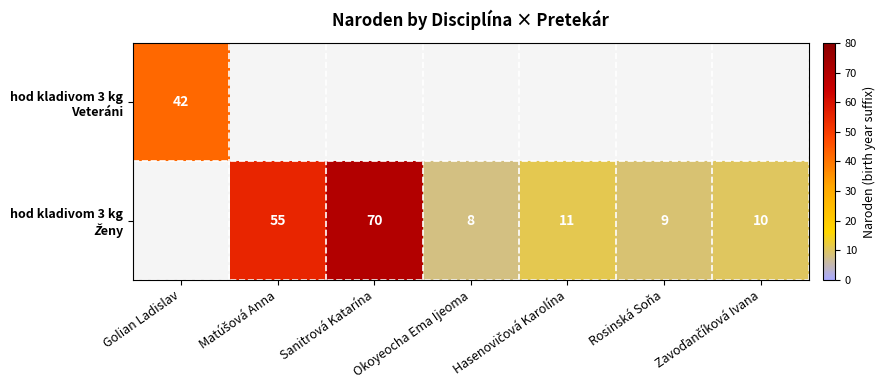

What is the maximum value shown in the chart?

70.0